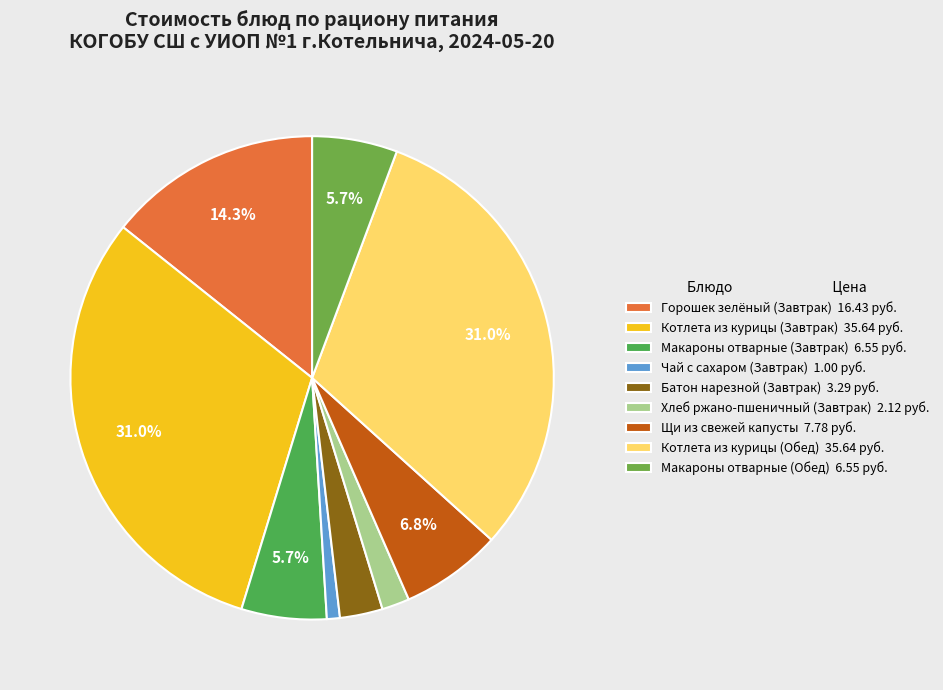

Which has a higher value, Хлеб ржано-пшеничный (Завтрак) or Чай с сахаром (Завтрак)?

Хлеб ржано-пшеничный (Завтрак)